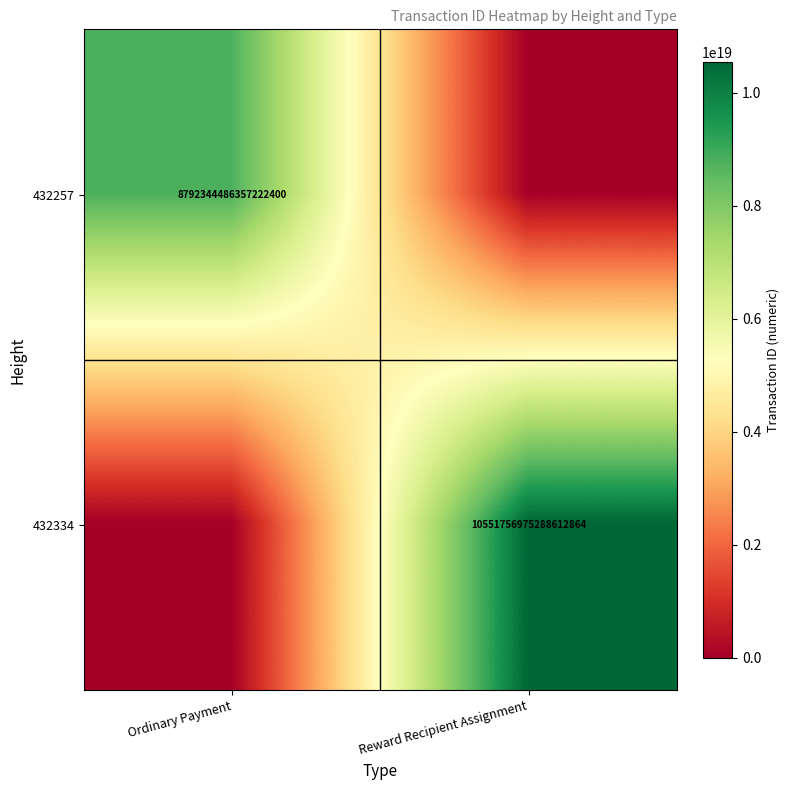

How many distinct data groups are displayed?

2